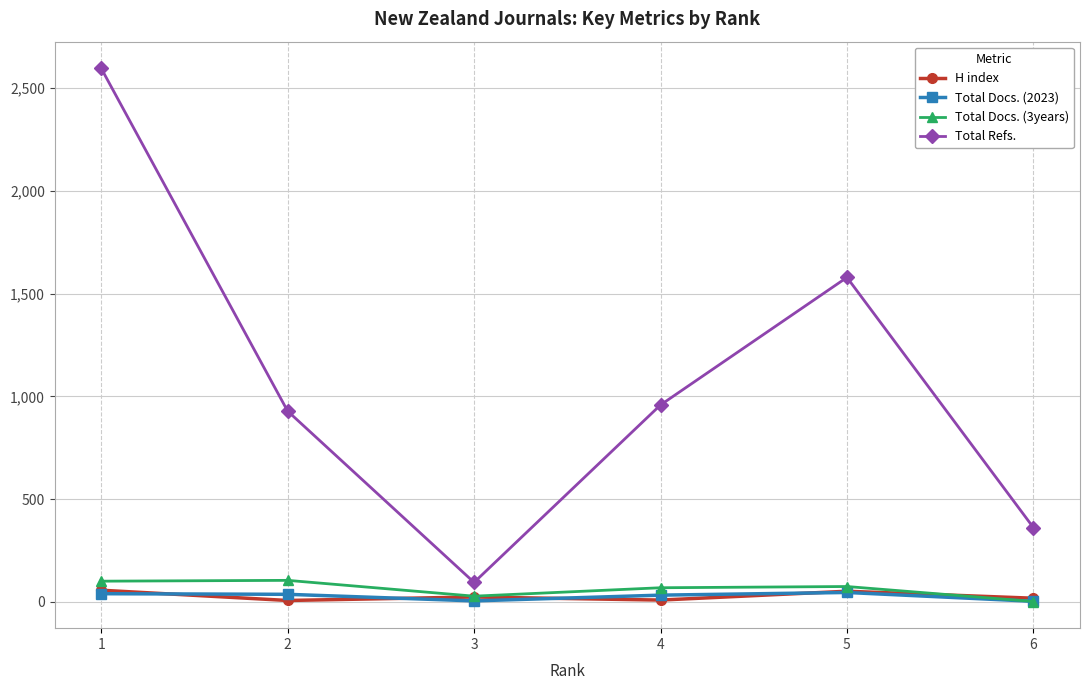

Which series has the widest spread of values?

Total Refs.